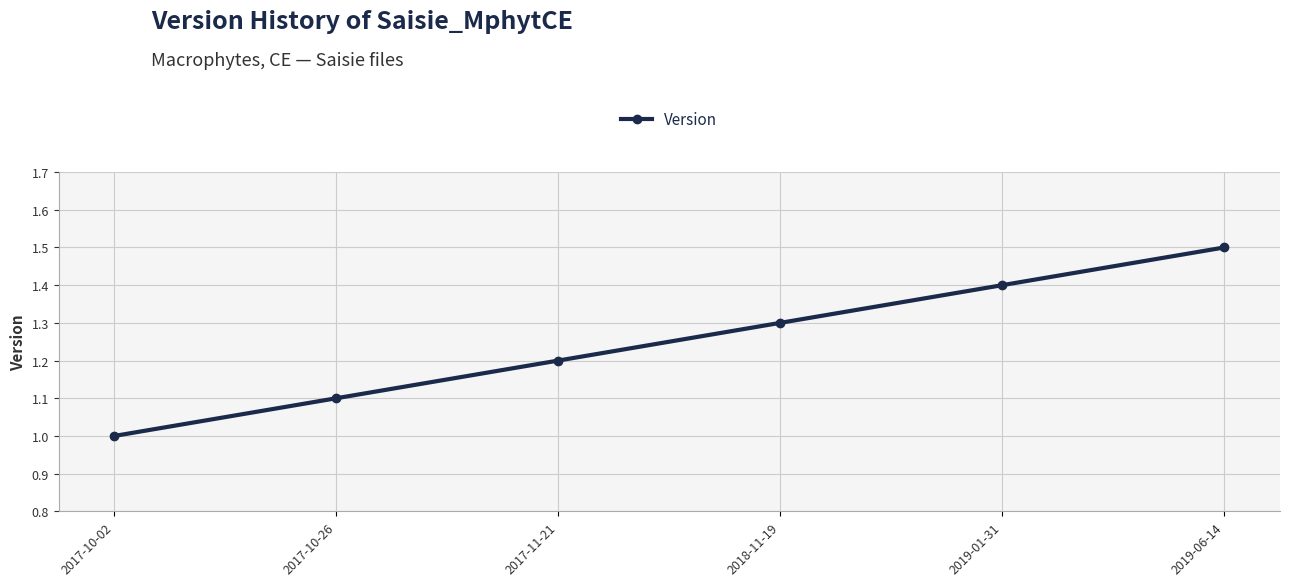

What is the label of the 4th point from the left?

2018-11-19